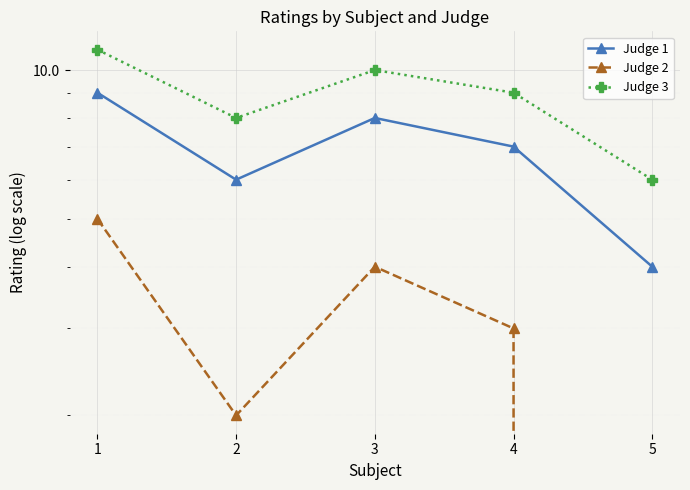

List the series in order of their peak value, highest first.

Judge 3, Judge 1, Judge 2